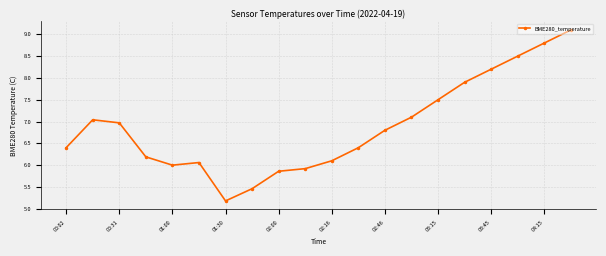

What is the sum of all values?

137.5